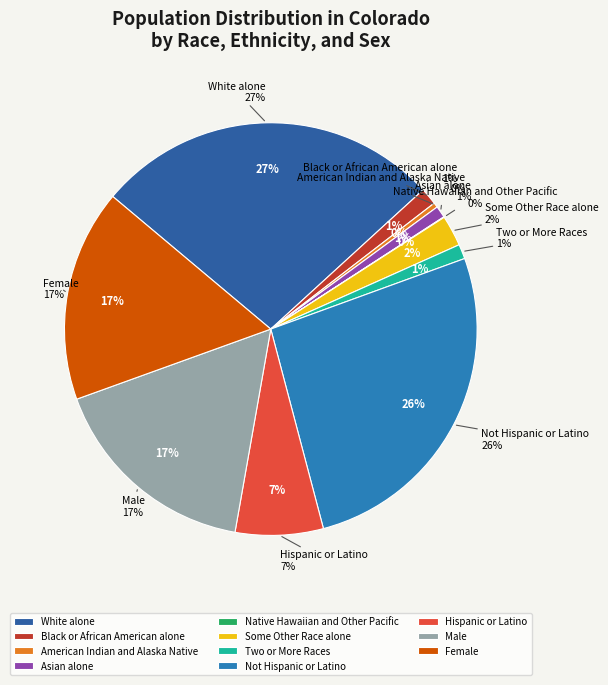

How many segments does this pie chart have?

11